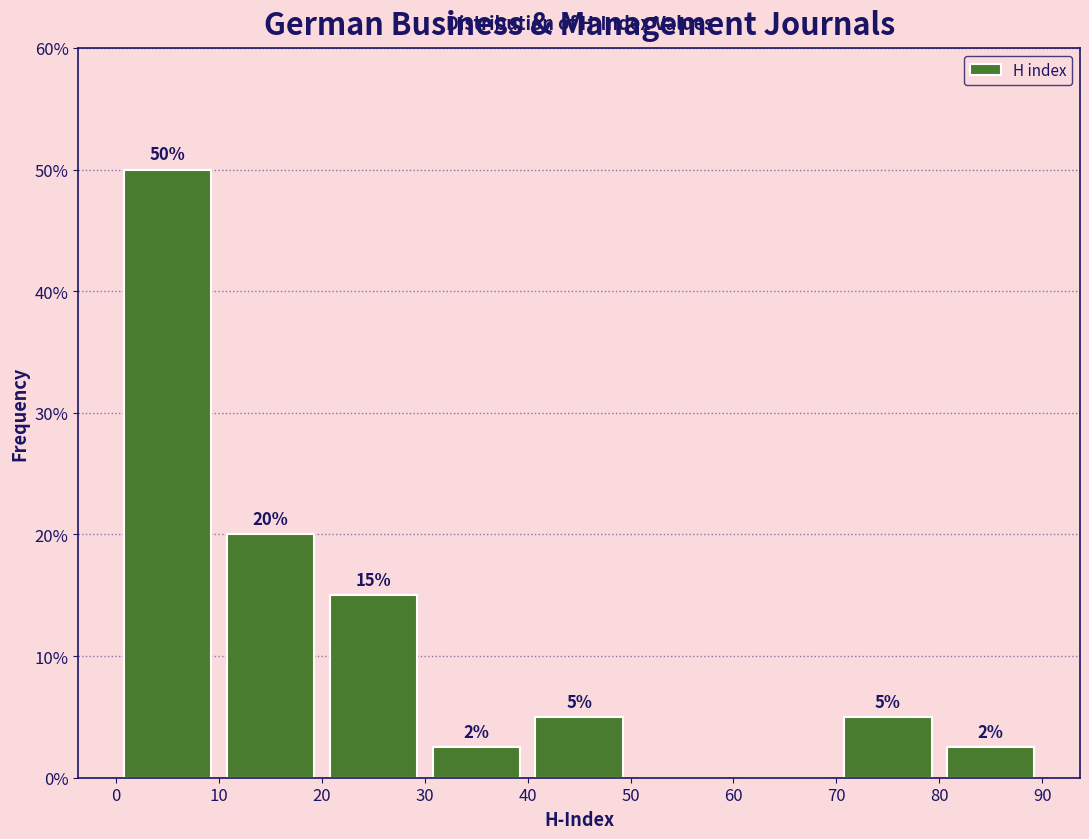

Over which range of the x-axis is the bar tallest?

0 to 10